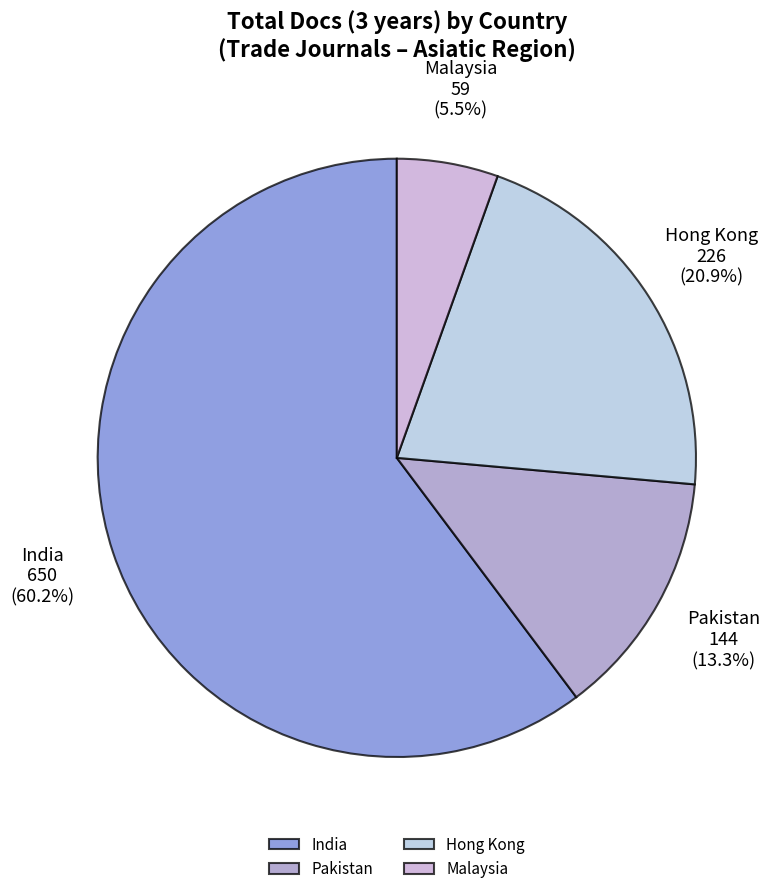

What is the smallest slice in the pie chart?

Malaysia